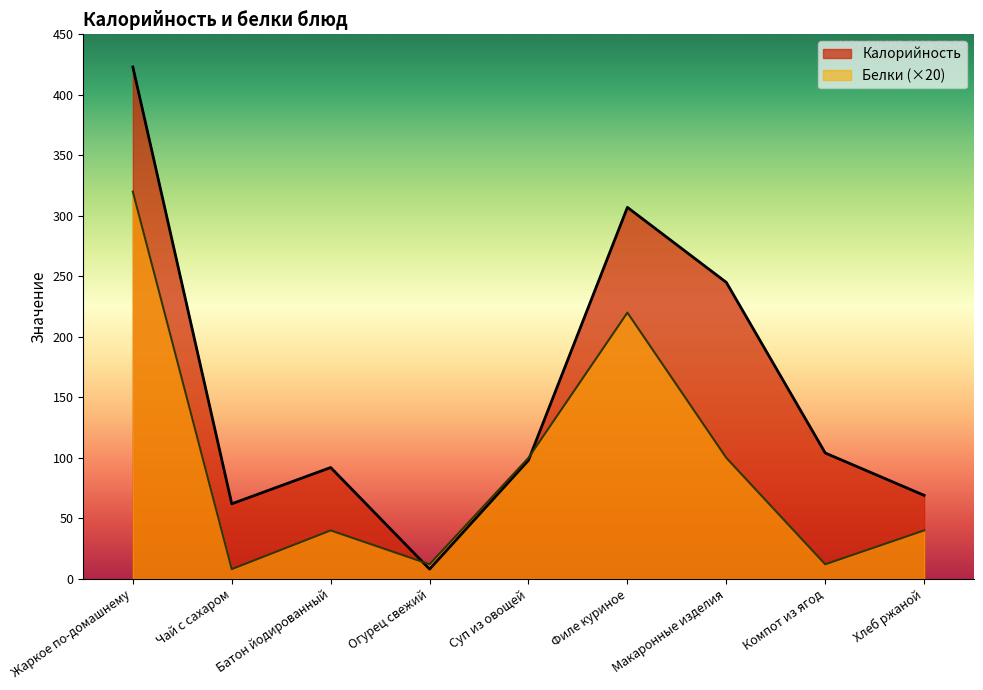

True or false: Белки and Калорийность cross at least once.

True